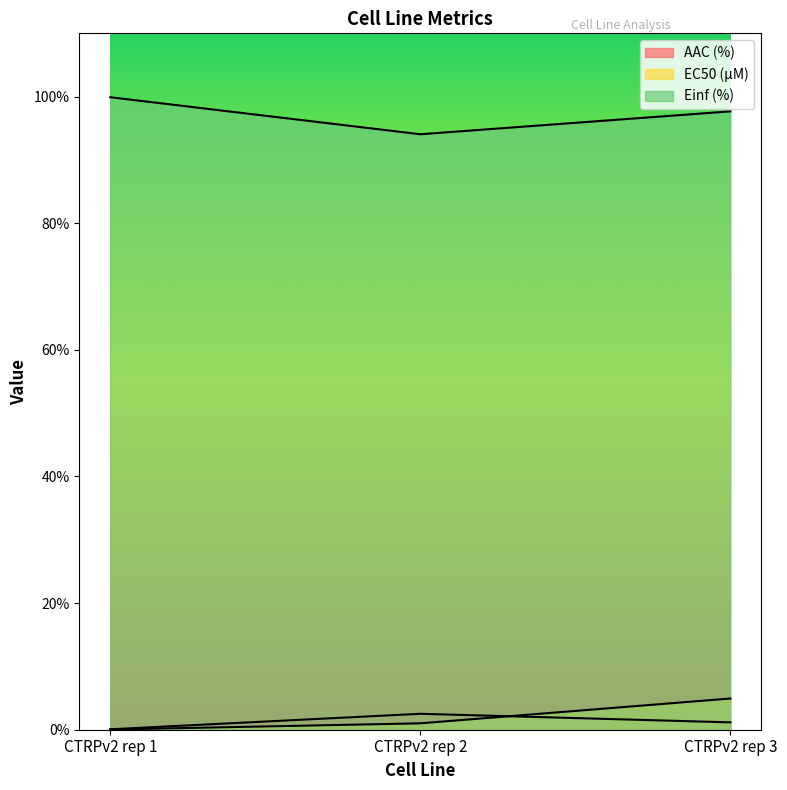

Read the EC50 (µM) value at CTRPv2 rep 2.

1.0